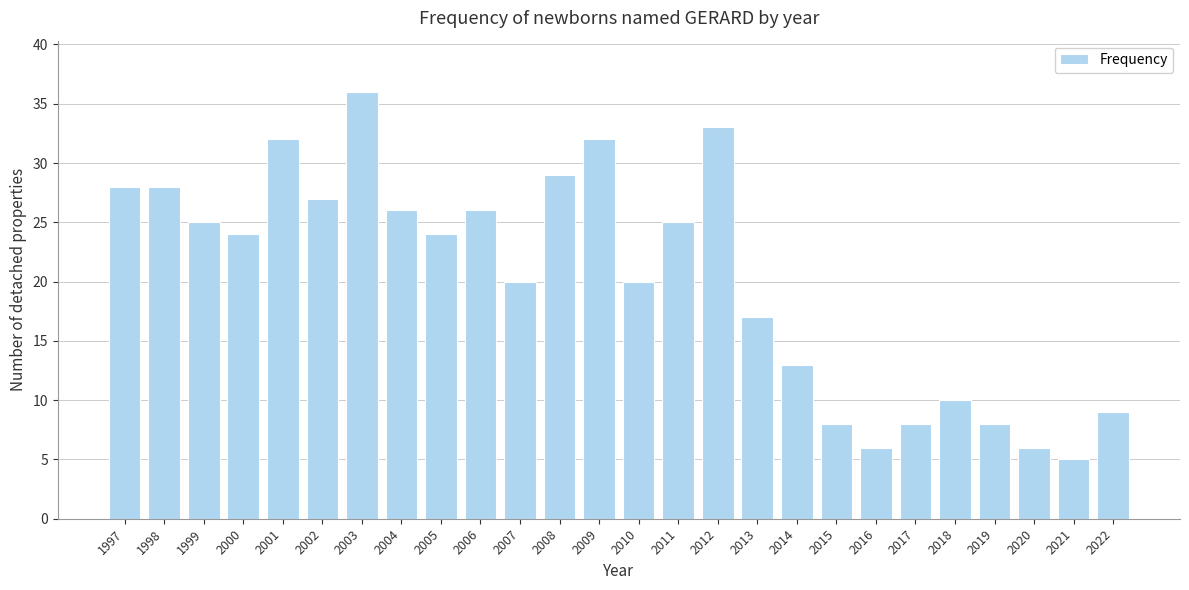

Reading left to right, transcribe all the data shown in this chart.

1997=28	1998=28	1999=25	2000=24	2001=32	2002=27	2003=36	2004=26	2005=24	2006=26	2007=20	2008=29	2009=32	2010=20	2011=25	2012=33	2013=17	2014=13	2015=8	2016=6	2017=8	2018=10	2019=8	2020=6	2021=5	2022=9